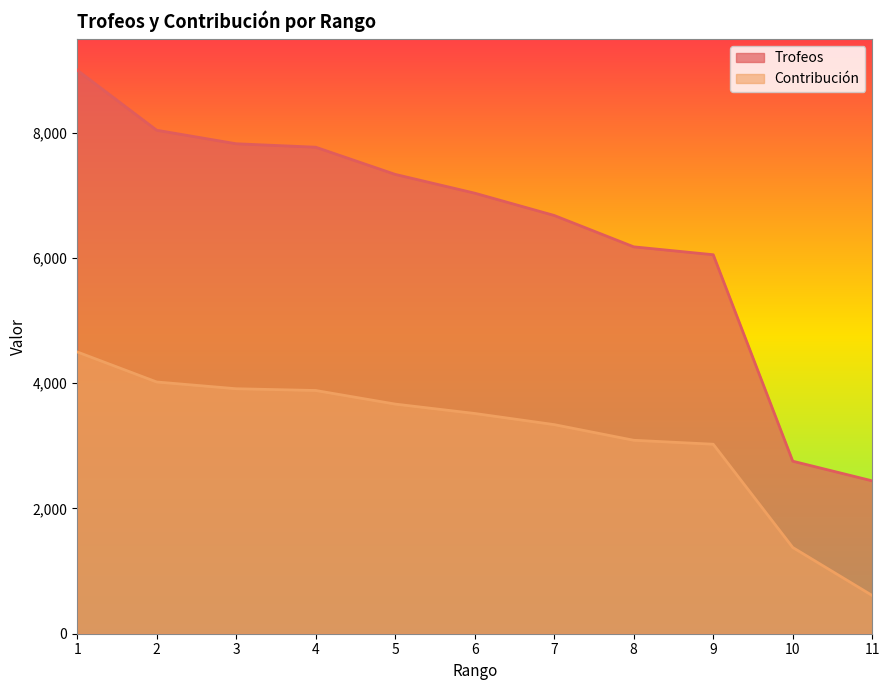

Reading left to right, what are all the values shown in this chart?

Trofeos: 9000	8040	7824	7769	7335	7035	6679	6178	6052	2755	2441
Contribución: 4500	4020	3912	3884	3667	3517	3339	3089	3026	1377	610